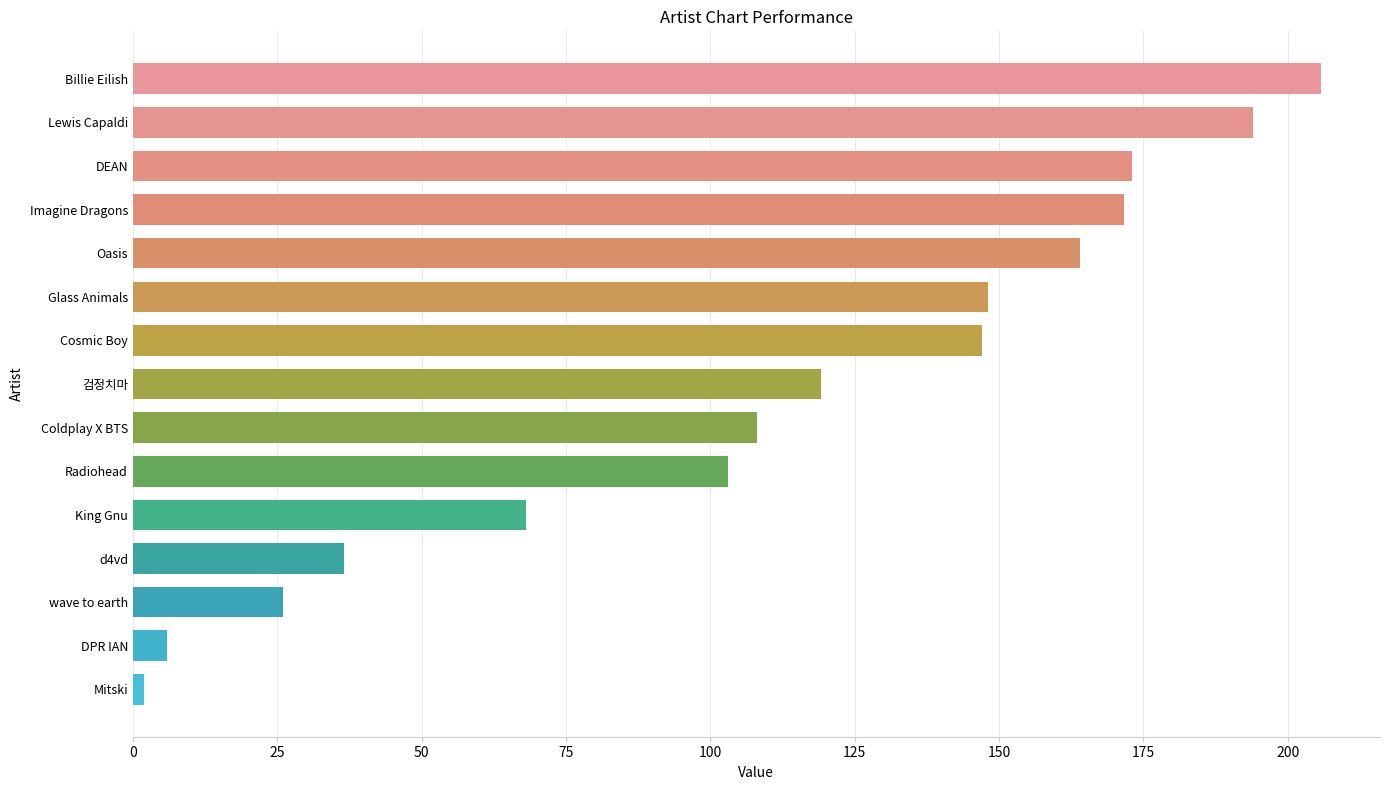

What is the average value?

111.5